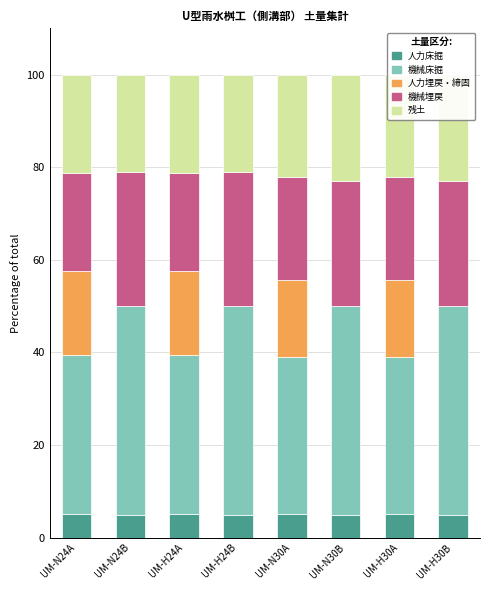

Read the 残土 value at UM-N24A.

21.2